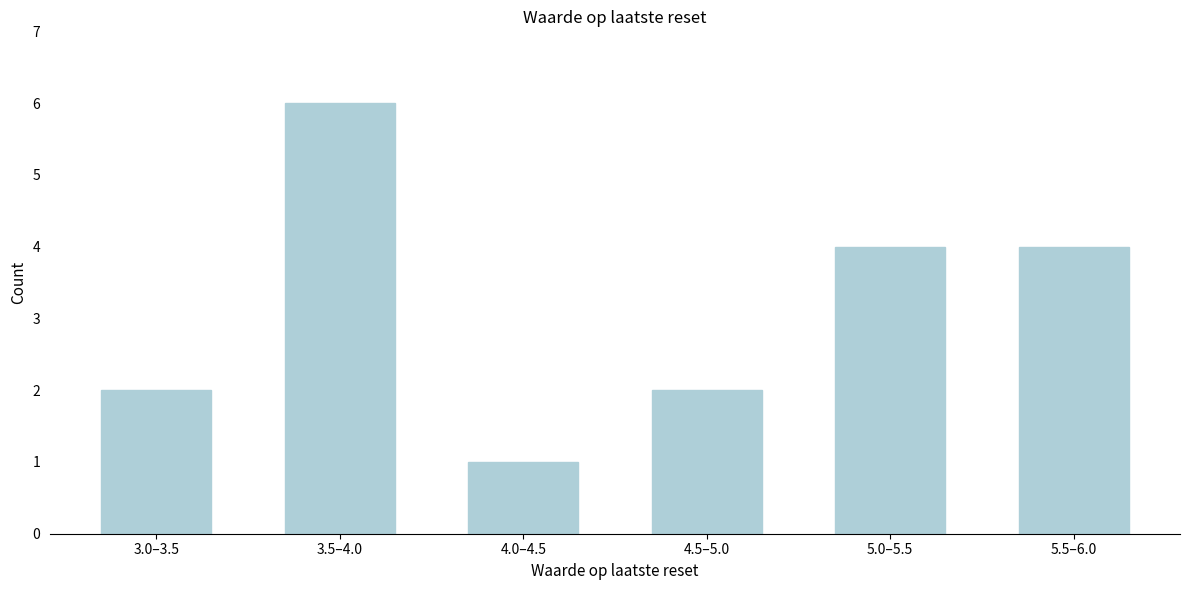

Reading left to right, what are all the values shown in this chart?

2	6	1	2	4	4